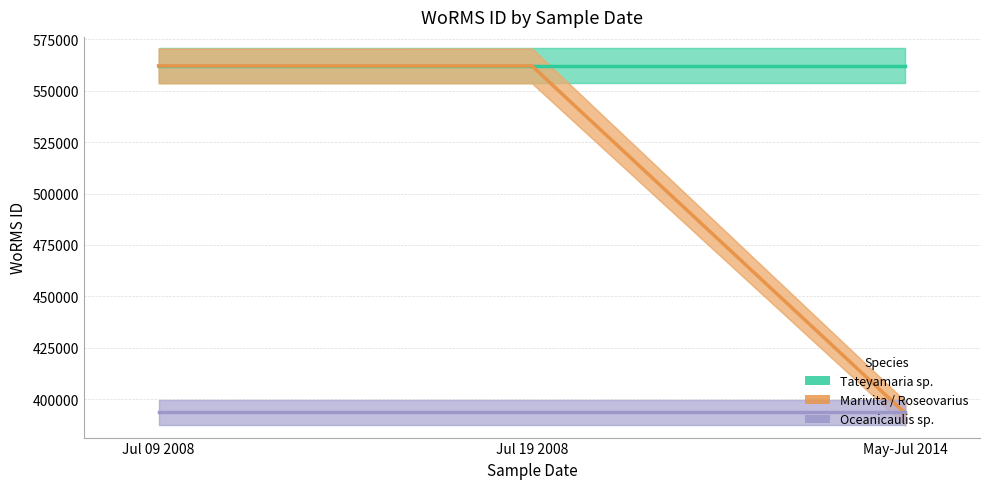

The value of Oceanicaulis sp. at Jul 09 2008 is 393616. True or false?

True